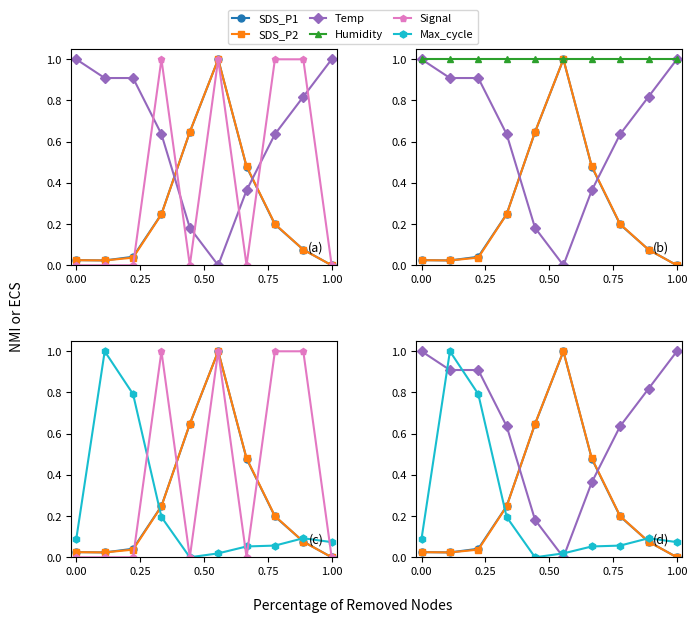

Is the value of Temp at 0.75 greater than the value of Humidity at 9?

No